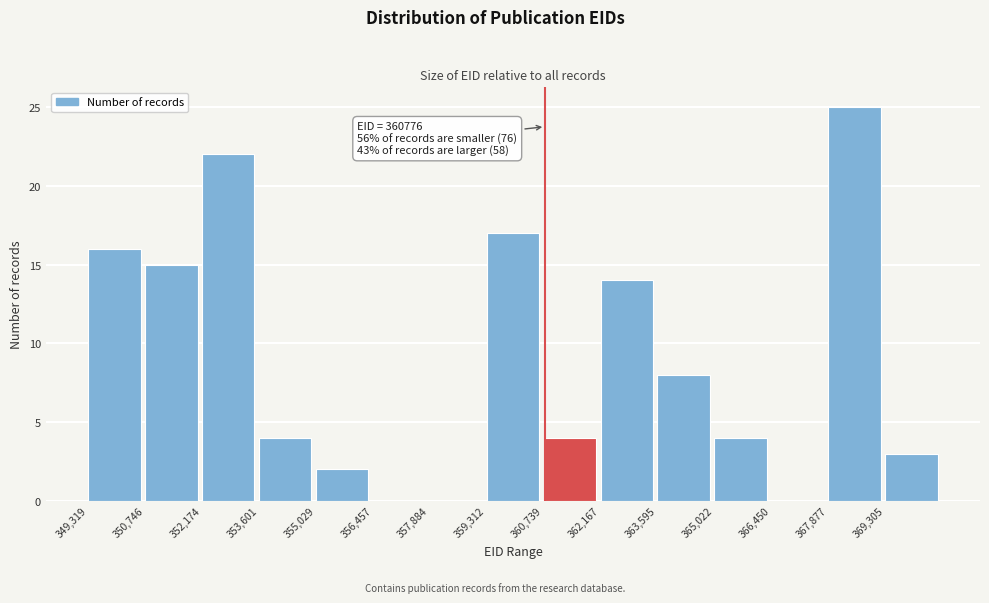

Which range on the x-axis has the tallest bar?

367800 to 369400